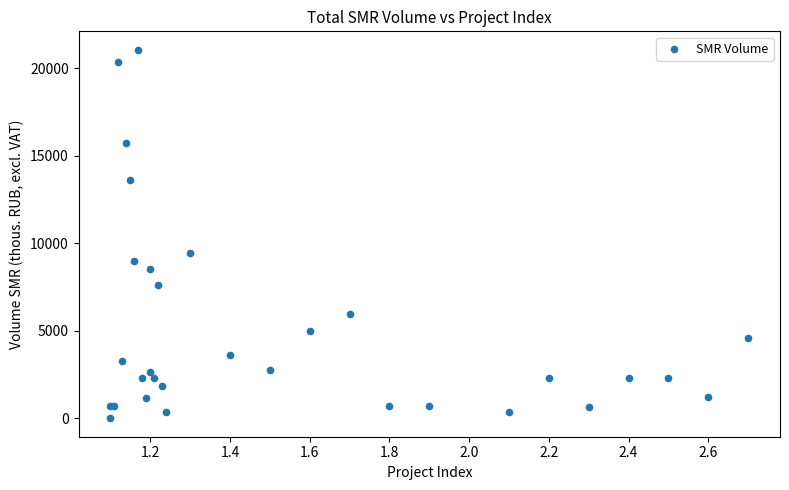

What Y value in the scatter plot is closest to 10529?

9442.6